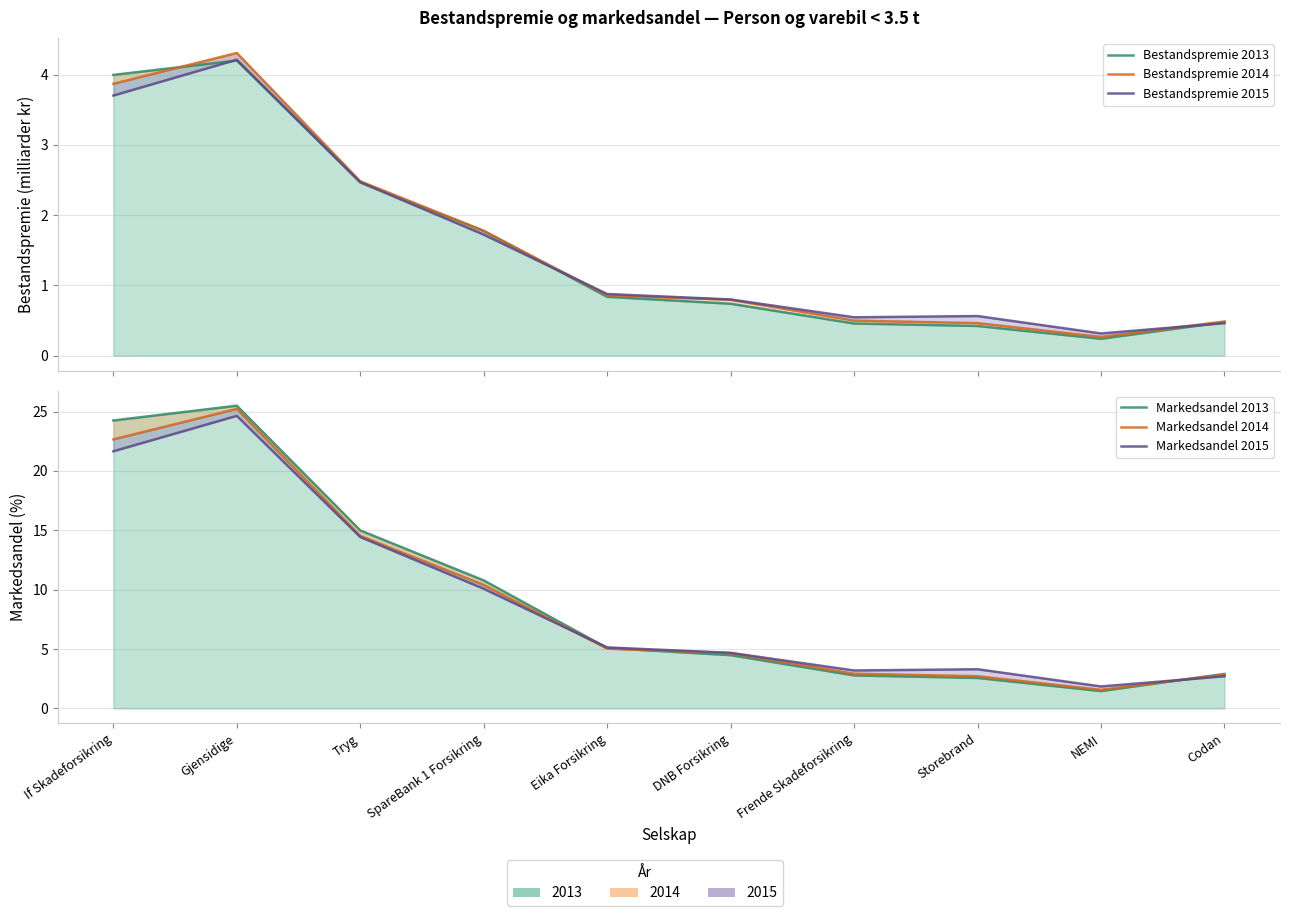

True or false: Markedsandel 2015 has a value of 4.7 at DNB Forsikring.

True